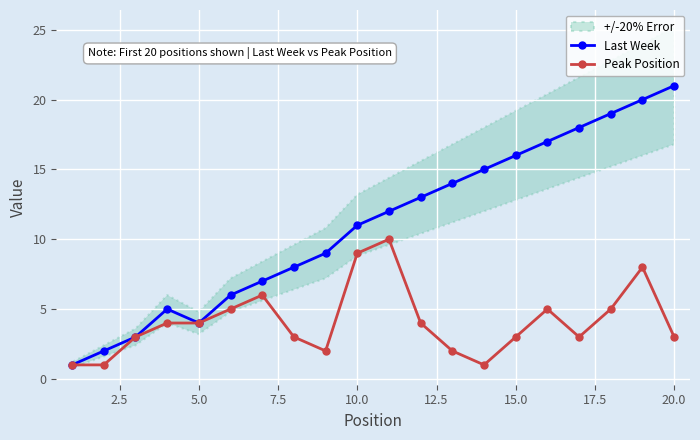

What is the difference between the maximum and minimum values in the Last Week series?

20